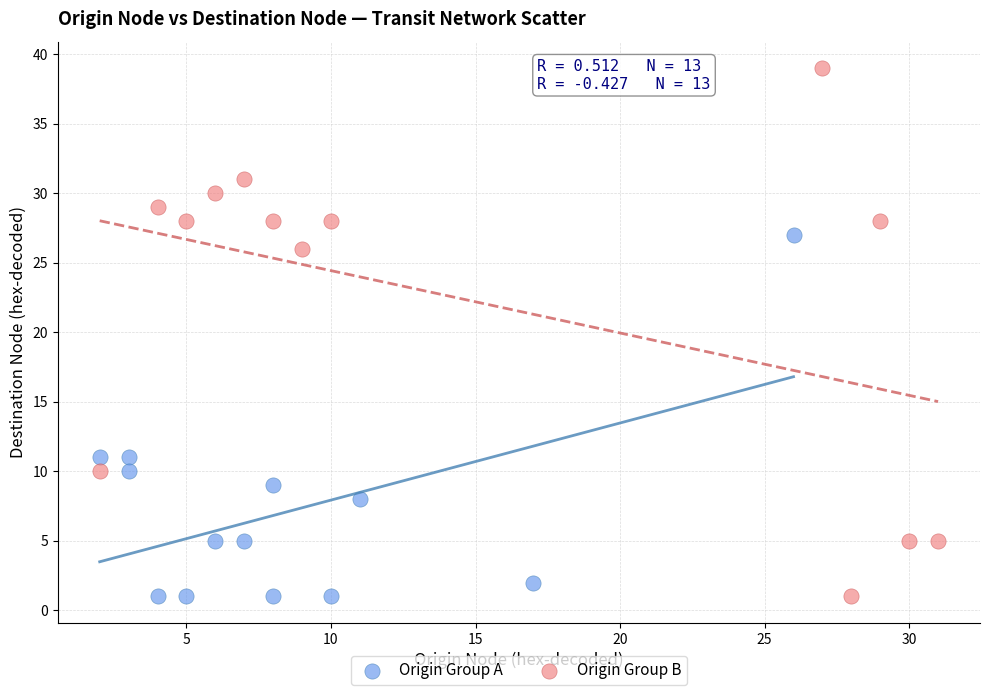

Which series contains the highest Y value?

Origin Group B